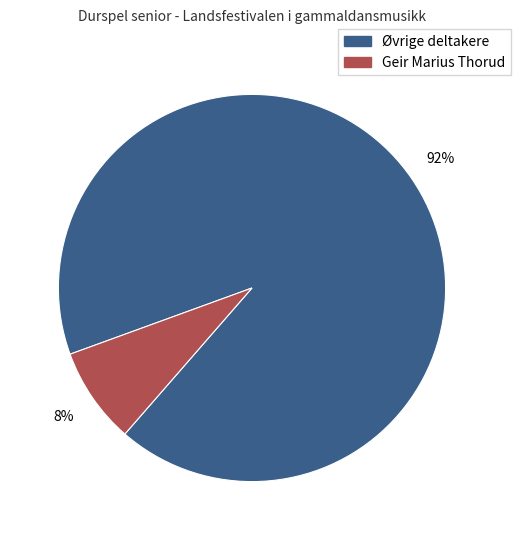

Which has a higher value, Øvrige deltakere or Geir Marius Thorud?

Øvrige deltakere